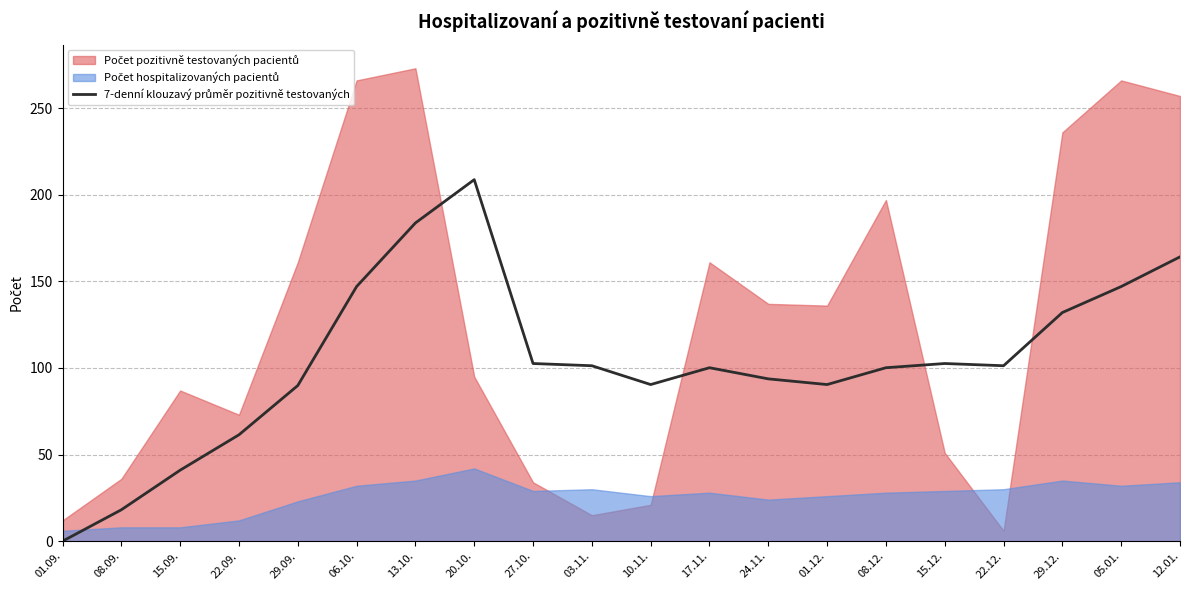

Is it true that the value at 22.12. is 101.3?

True